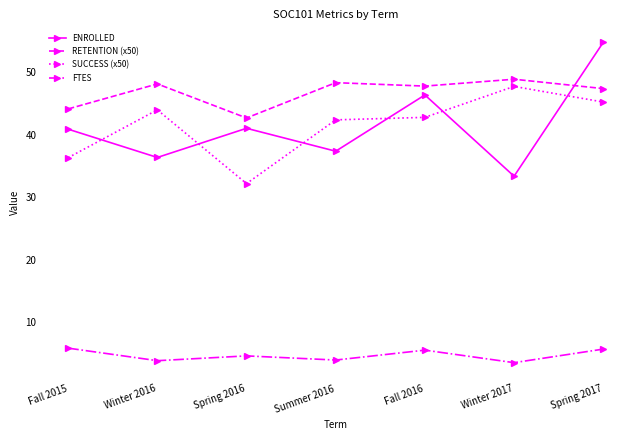

What is the spread (max minus min) of values at Spring 2017?

49.1